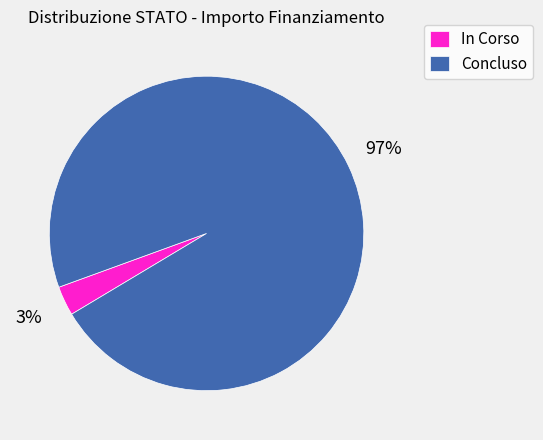

Which slice is the smallest?

In Corso